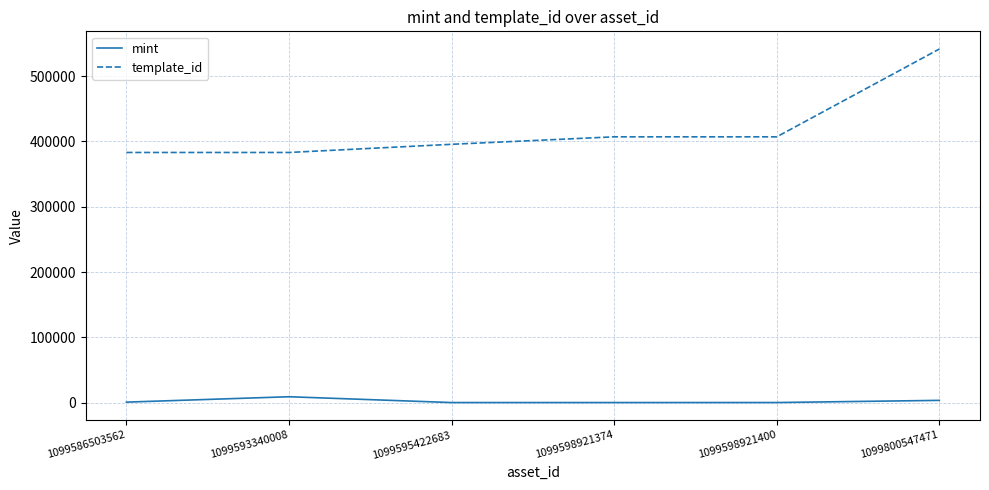

Which series has the largest range (max minus min)?

template_id